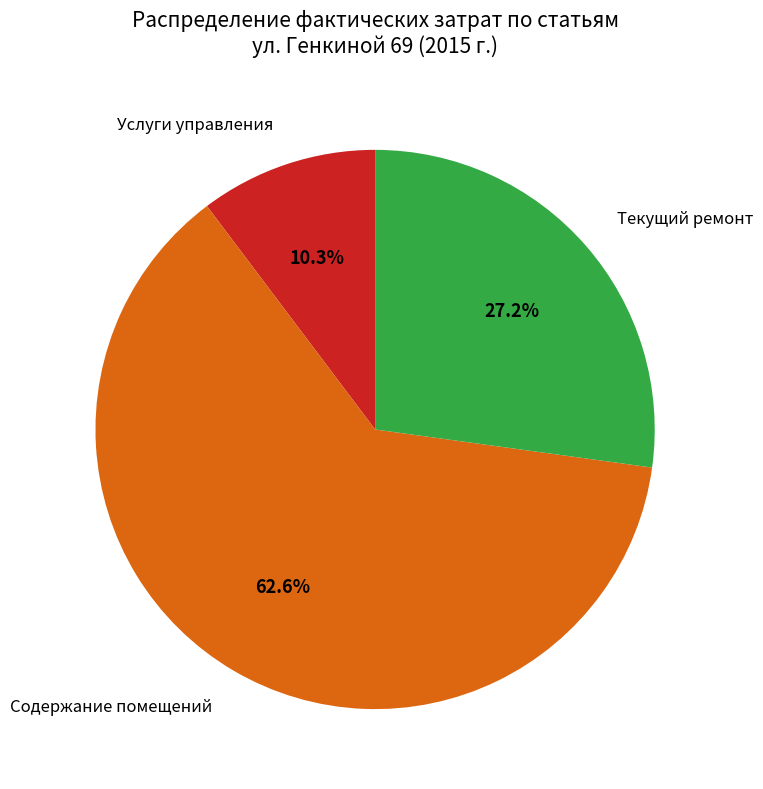

Between Текущий ремонт and Услуги управления, which is larger?

Текущий ремонт